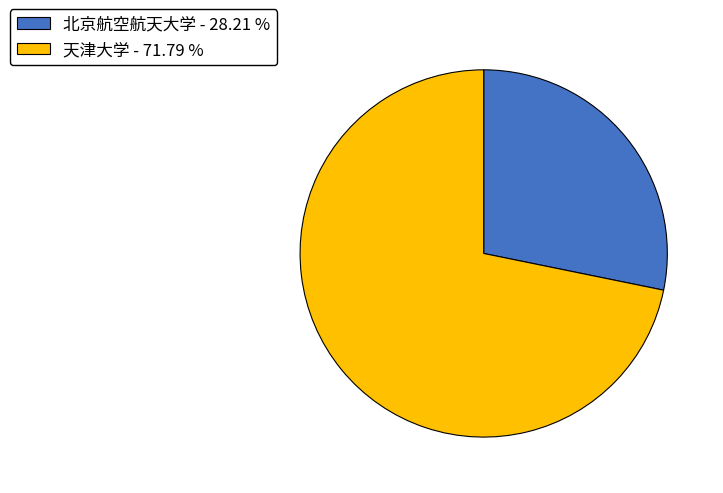

Rank the categories by value from lowest to highest.

北京航空航天大学, 天津大学